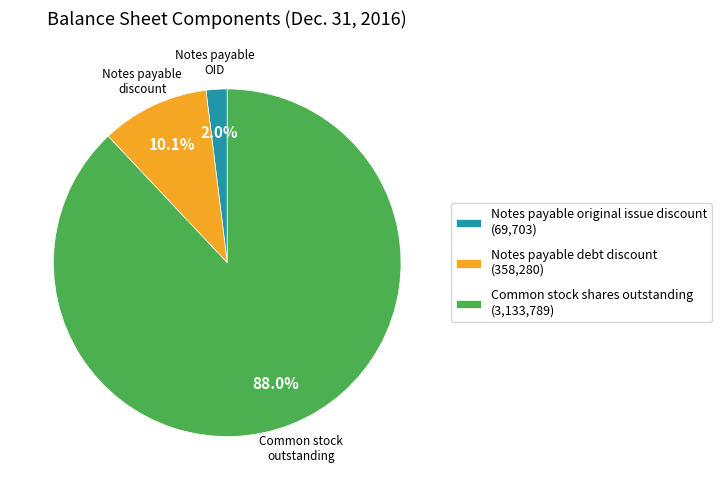

Approximately how many times larger is the value at Notes payable debt discount compared to Notes payable original issue discount?

5.1